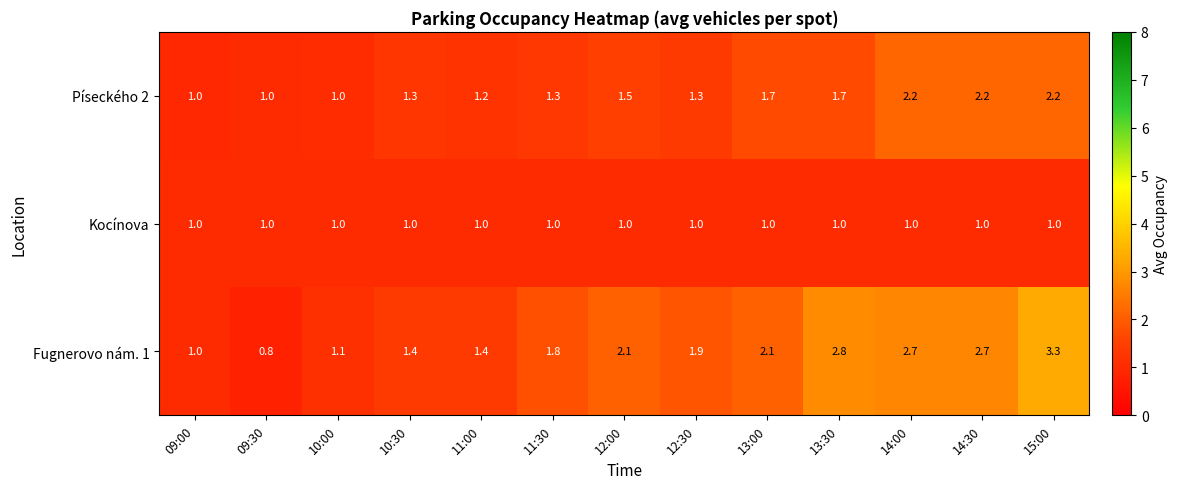

Rank the series by their maximum value, from highest to lowest.

Fugnerovo nám. 1, Píseckého 2, Kocínova